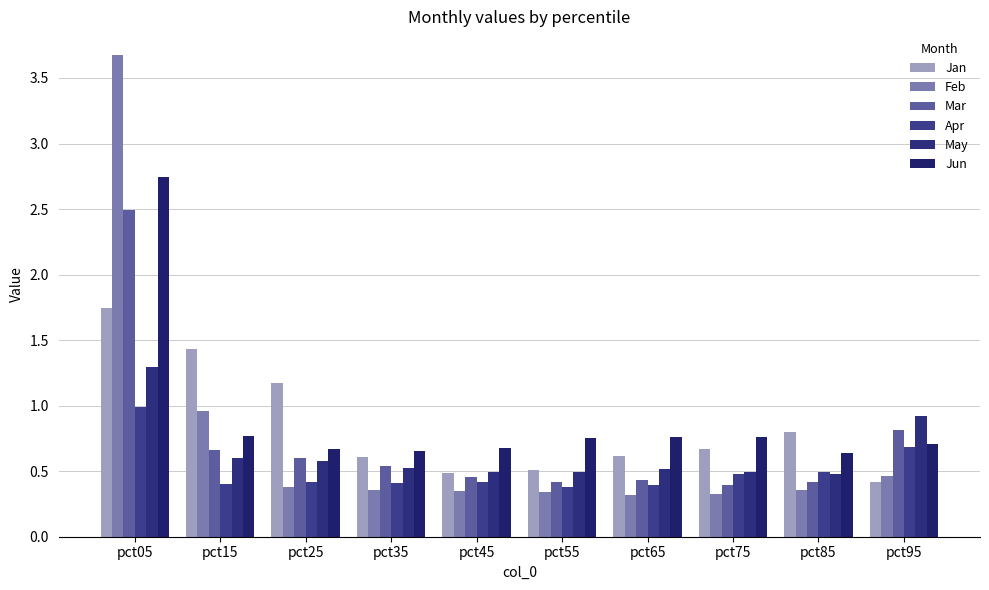

Reading left to right, what are all the values shown in this chart?

Jan: 1.7	1.4	1.2	0.6	0.5	0.5	0.6	0.7	0.8	0.4
Feb: 3.7	1.0	0.4	0.4	0.3	0.3	0.3	0.3	0.4	0.5
Mar: 2.5	0.7	0.6	0.5	0.5	0.4	0.4	0.4	0.4	0.8
Apr: 1.0	0.4	0.4	0.4	0.4	0.4	0.4	0.5	0.5	0.7
May: 1.3	0.6	0.6	0.5	0.5	0.5	0.5	0.5	0.5	0.9
Jun: 2.7	0.8	0.7	0.7	0.7	0.8	0.8	0.8	0.6	0.7